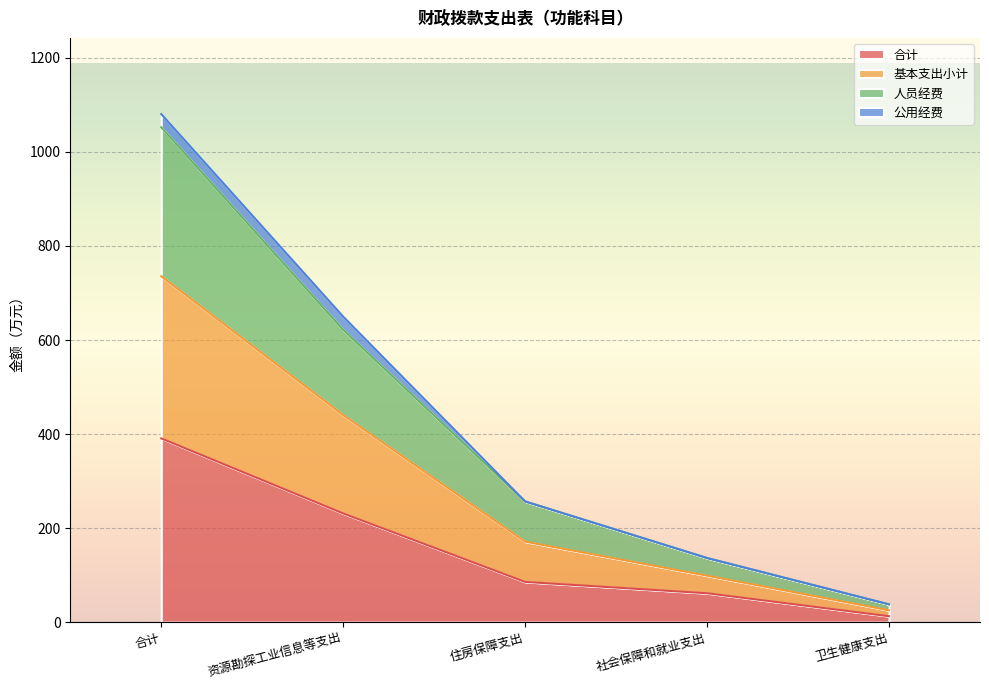

True or false: 合计 and 人员经费 intersect in this chart.

False